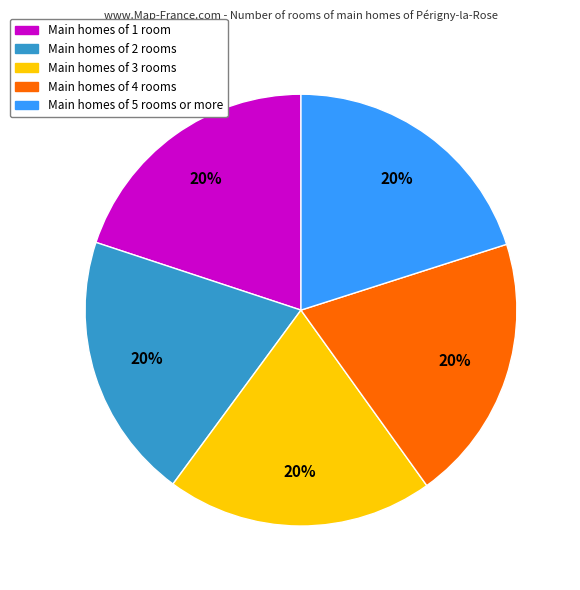

Does any single category account for the majority?

No